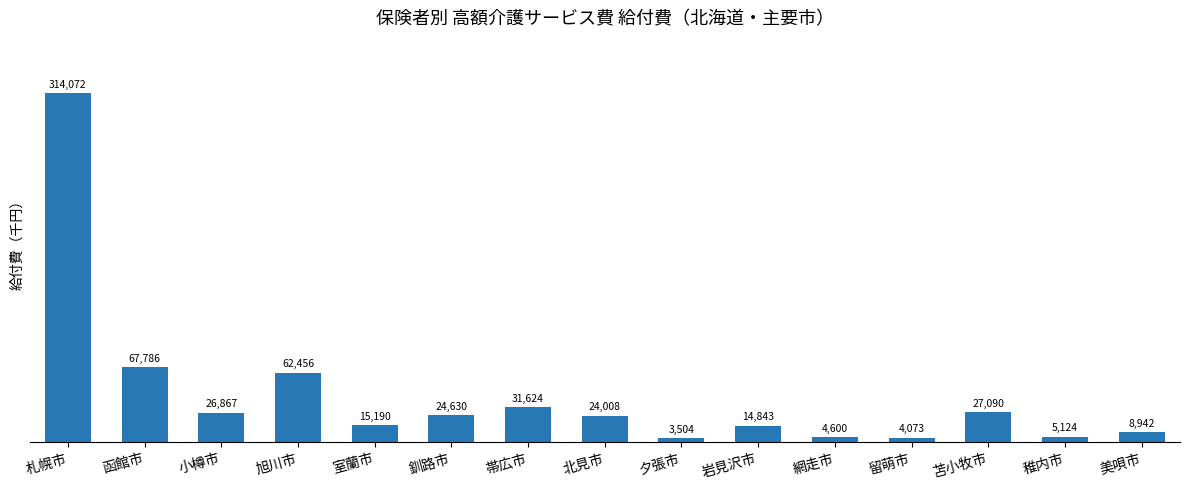

Which category has the lowest value across all series?

夕張市